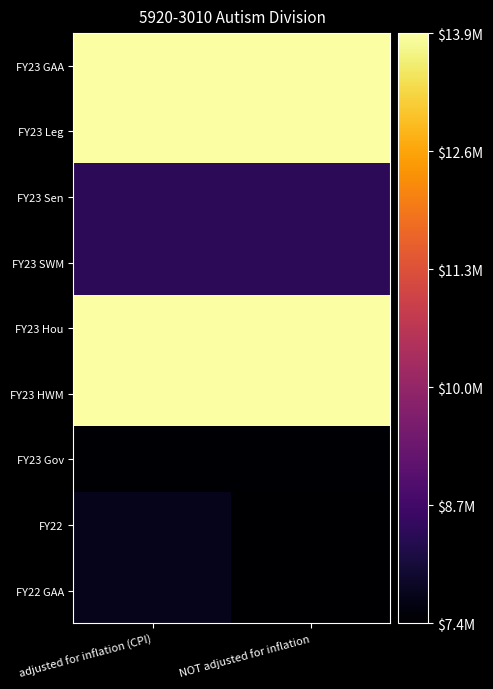

Between adjusted for inflation (CPI) and NOT adjusted for inflation, which series saw the biggest shift?

FY22